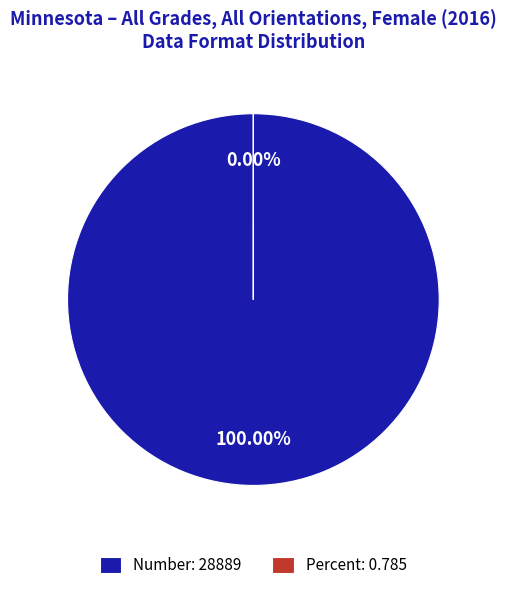

Between Number and Percent, which is larger?

Number